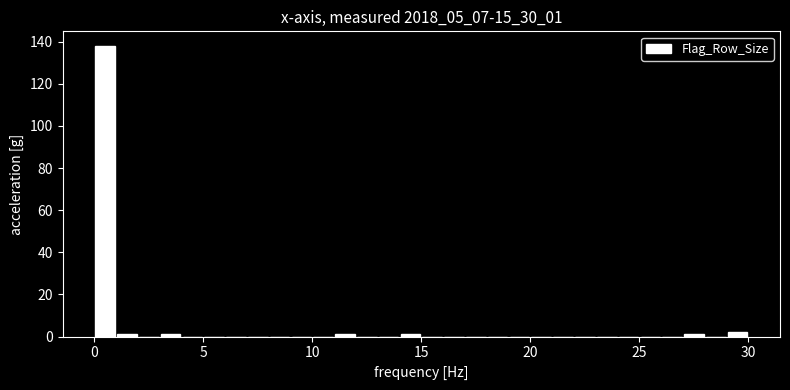

Around what value on the x-axis is the tallest bar? Give the approximate position of its centre, as read against the axis.

0.5